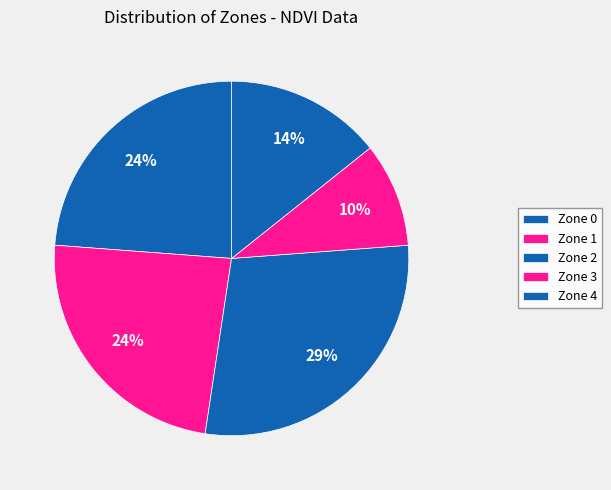

Which category has the biggest portion of the pie?

Zone 2